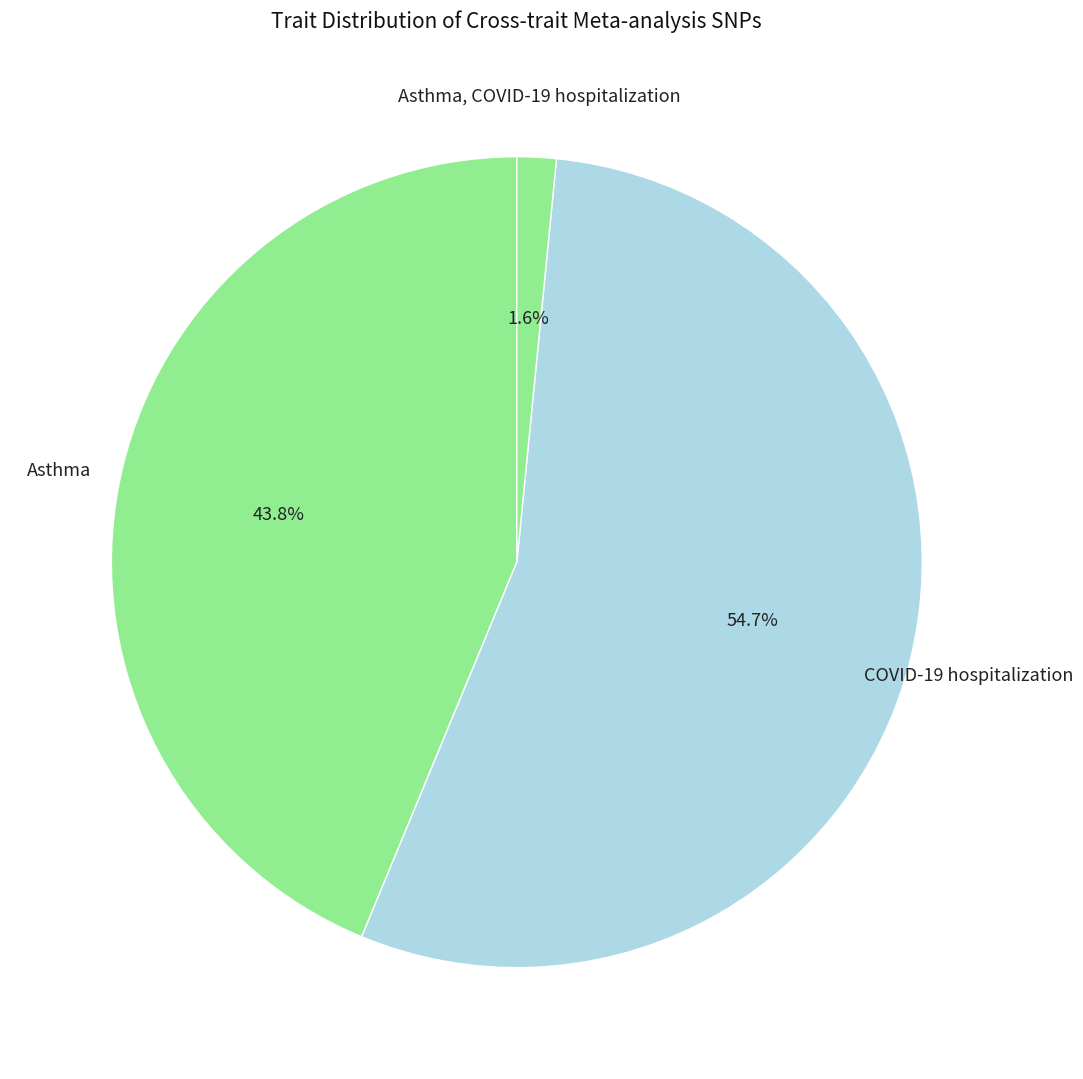

Count the number of slices in the pie.

3